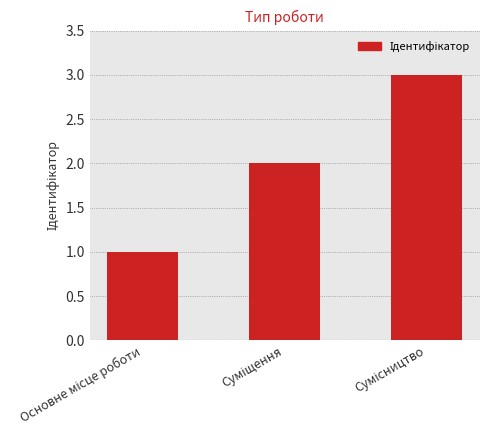

What is the sum of all values?

6